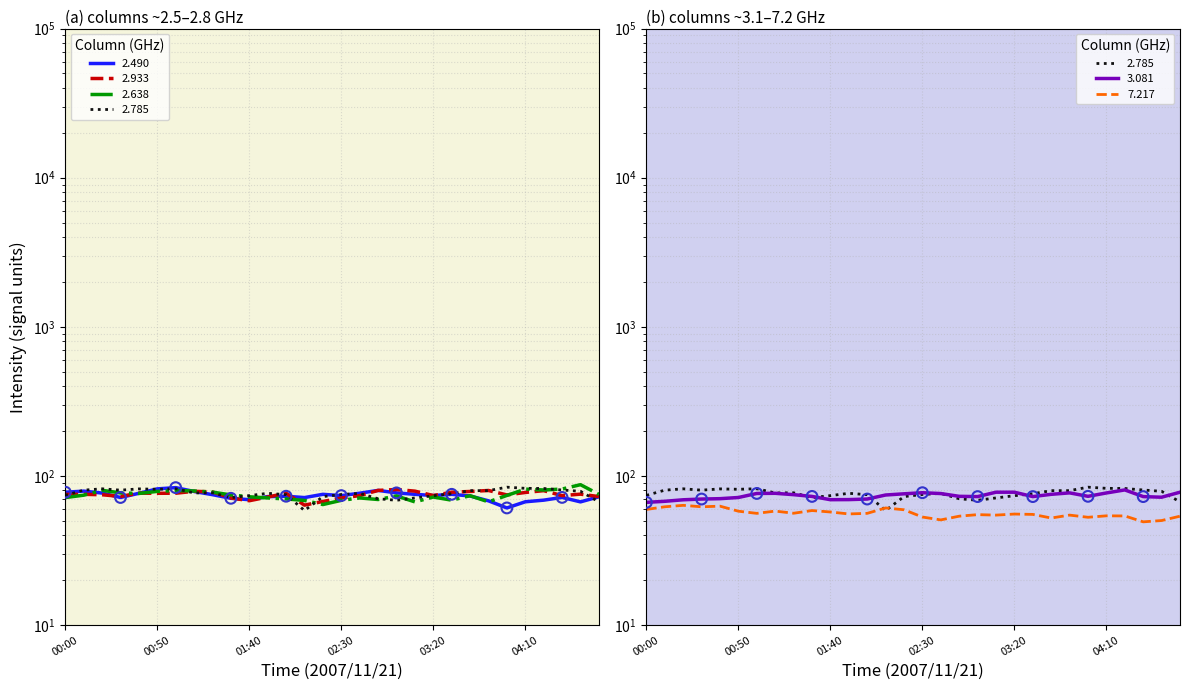

What is the total value across all series at 00:10?

439.3